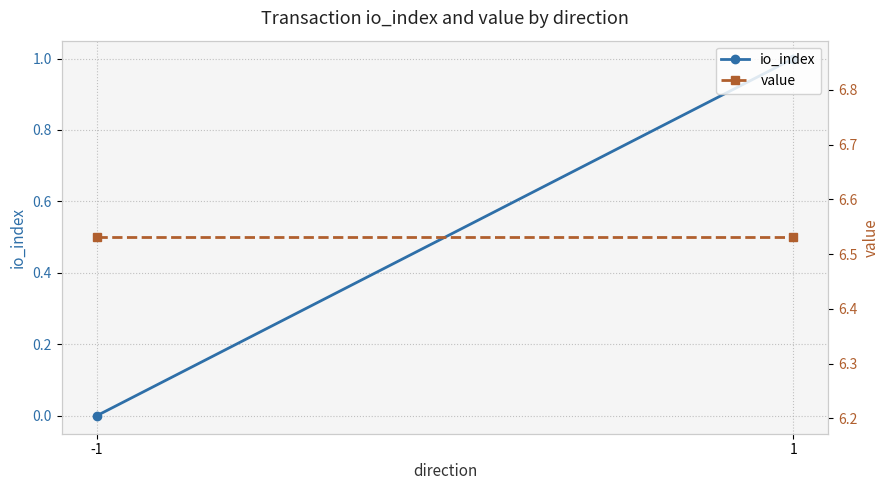

How many distinct data groups are displayed?

2